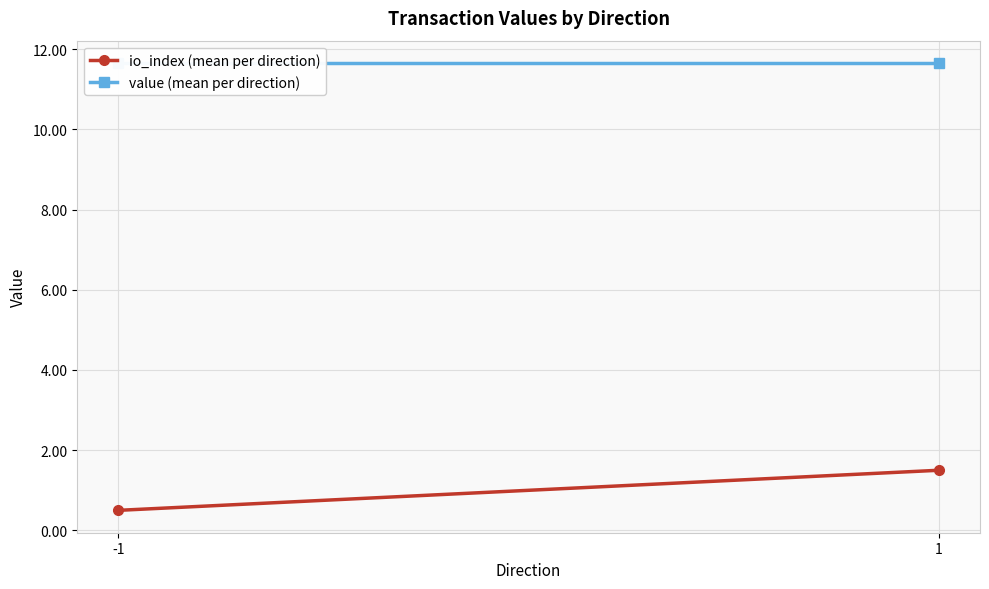

How many values in the io_index (mean per direction) series exceed 1?

1